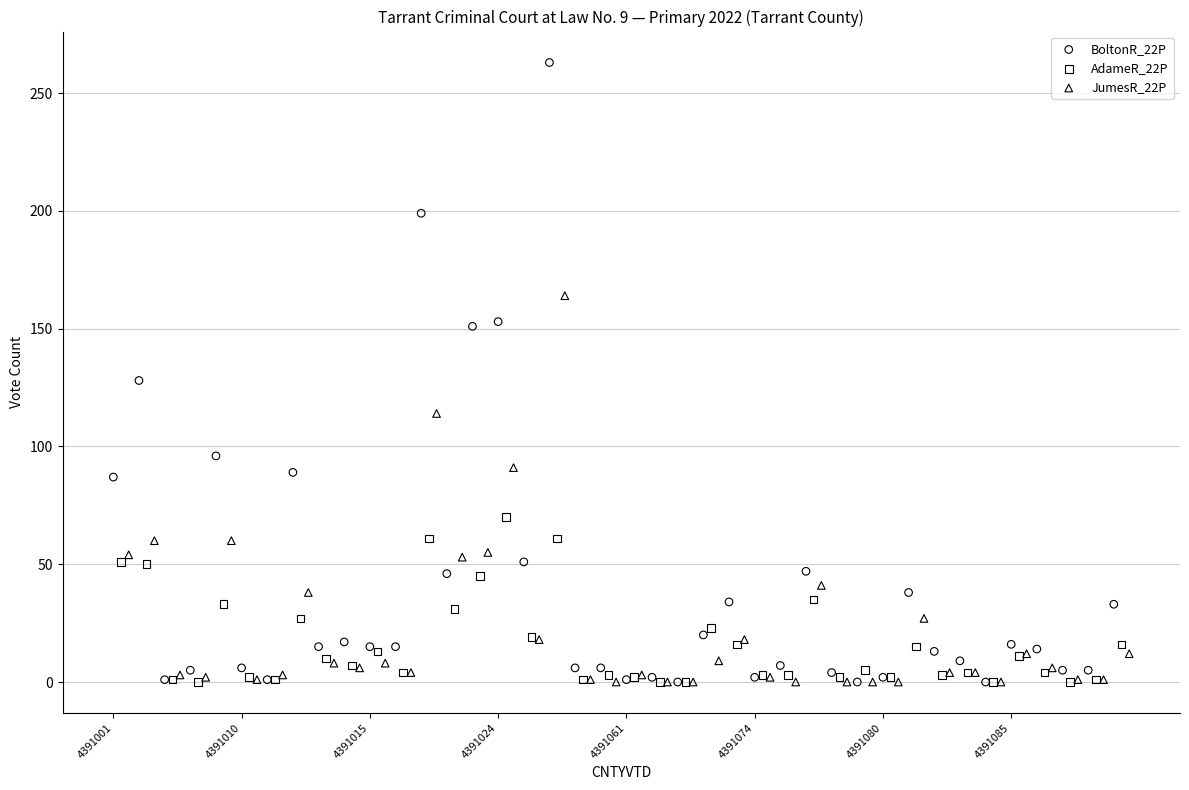

Which series reaches the maximum Y coordinate?

BoltonR_22P